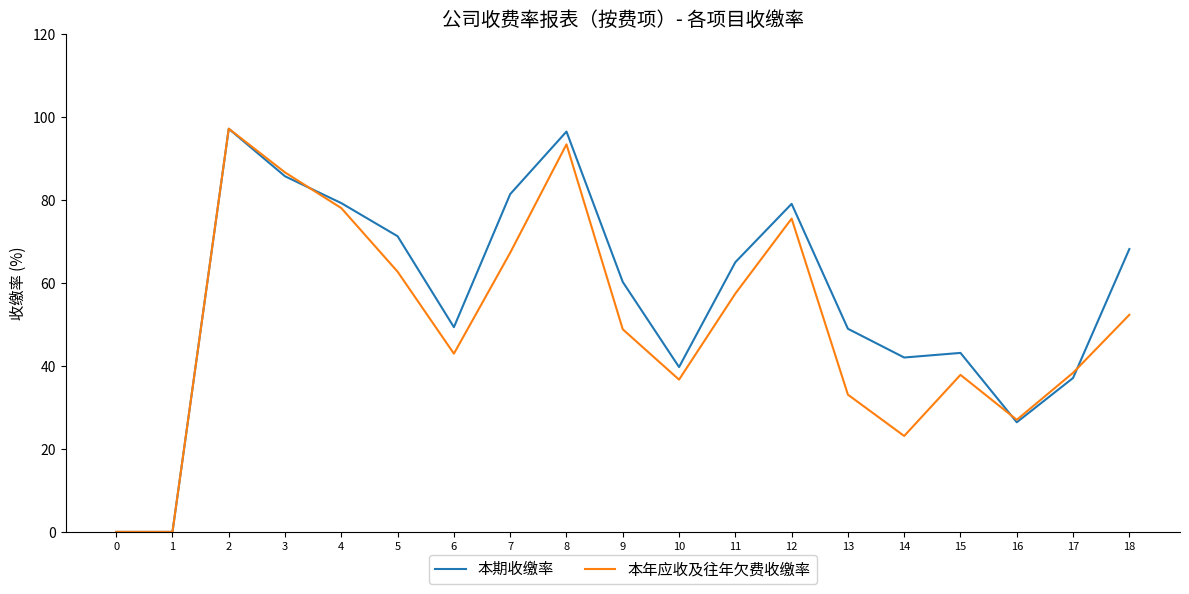

Which series changed the most between 6 and 7?

本期收缴率